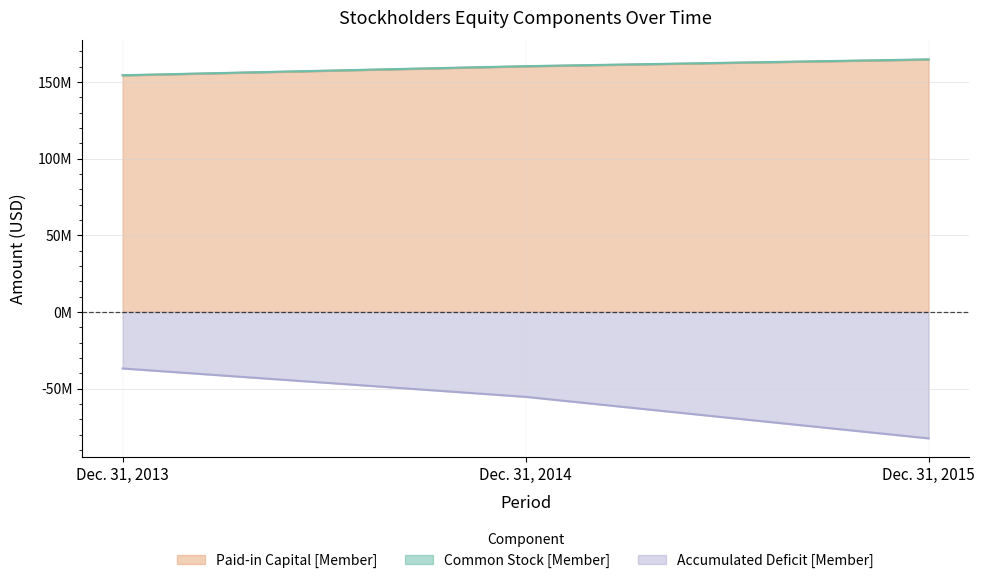

At how many categories does at least one series exceed 143828209?

3